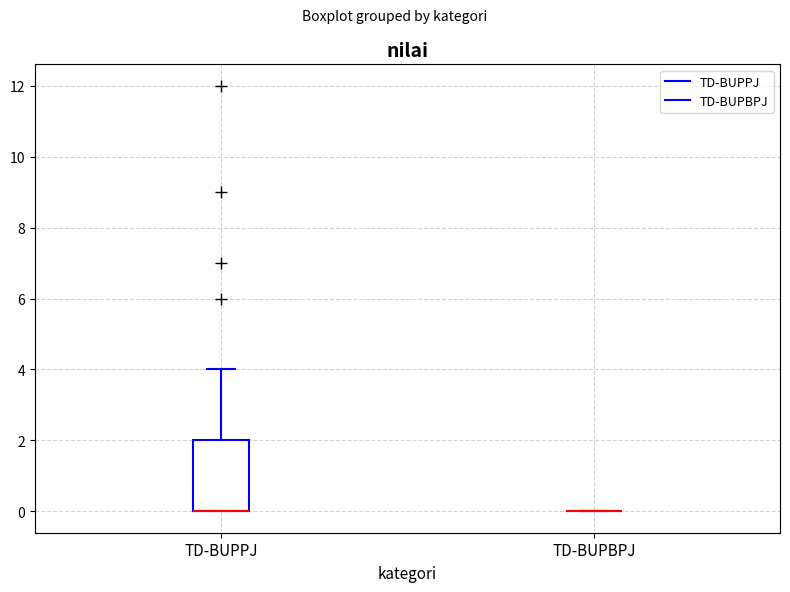

Comparing the boxes themselves (not the whiskers), which one is the tallest?

TD-BUPPJ